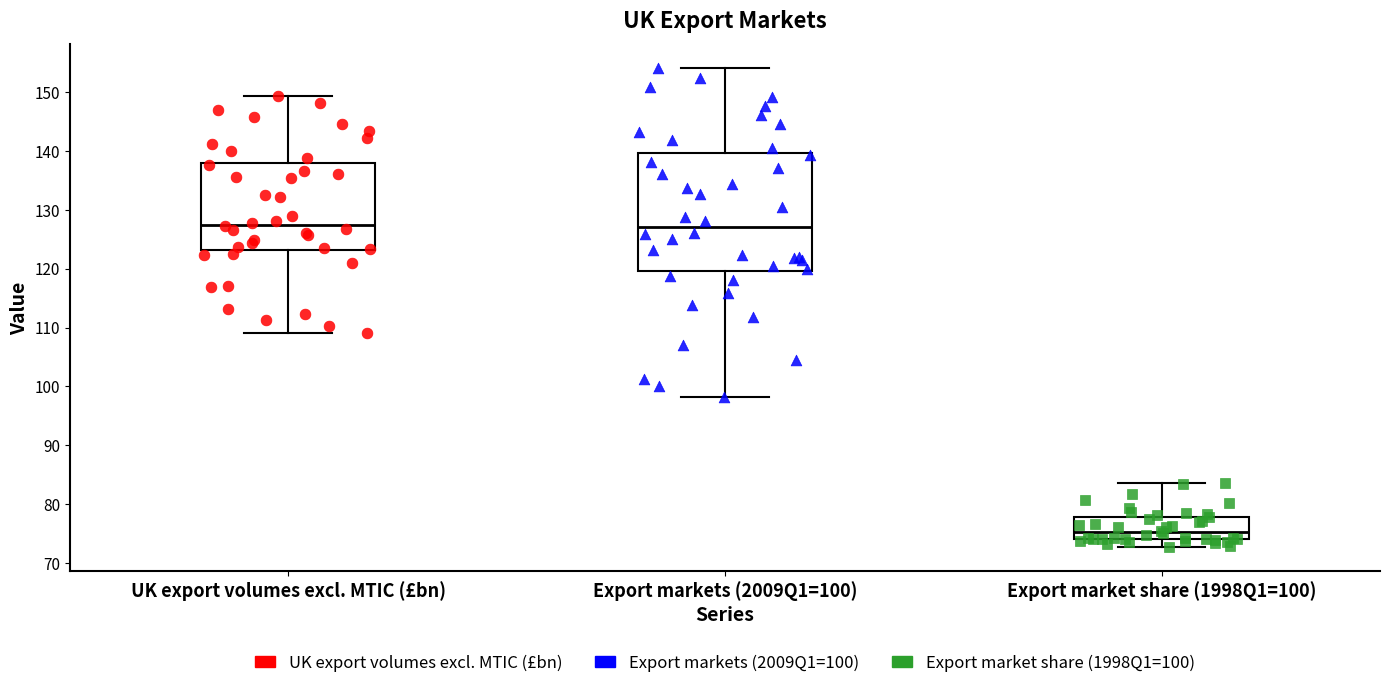

Where does the lower whisker of the box for UK export volumes excl. MTIC (£bn) end on the y-axis? The values are not printed on the chart, so give them approximately, as read against the axis.

109